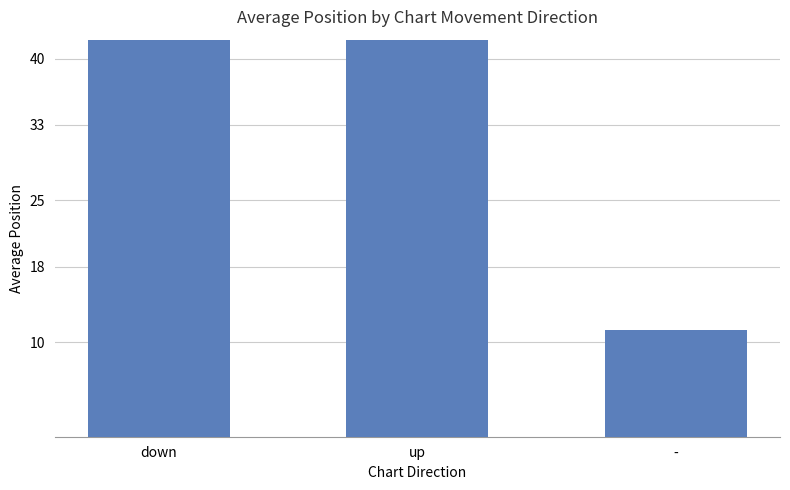

What is the average value?

39.1